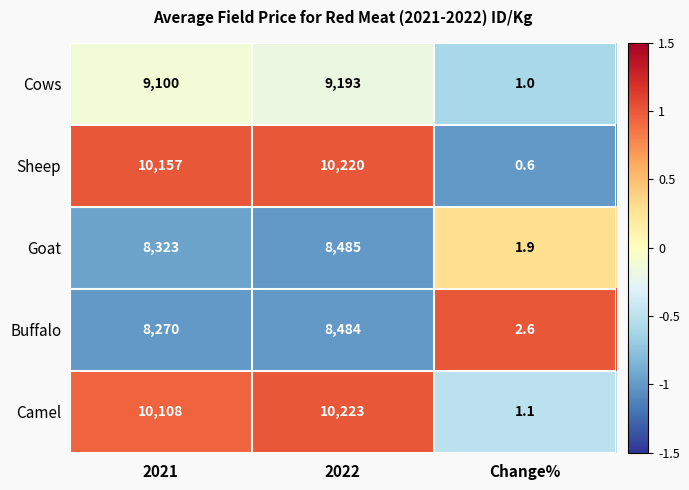

Between 2022 and Change%, which series saw the biggest shift?

Camel